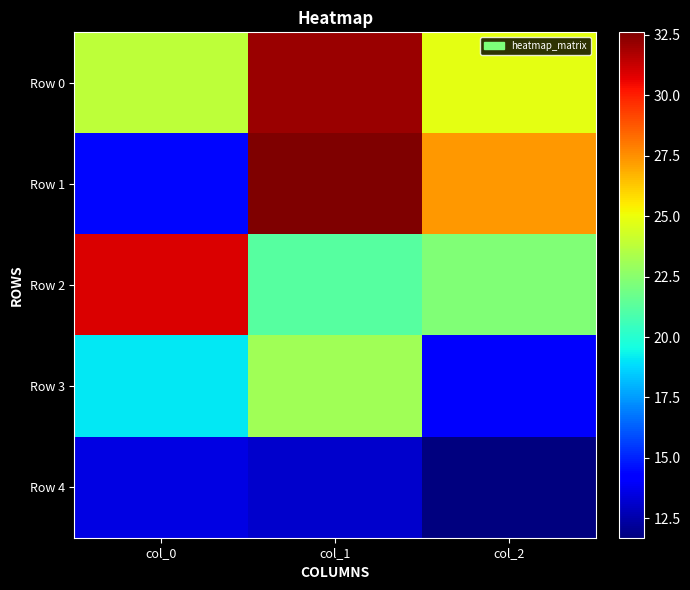

How many distinct data groups are displayed?

5